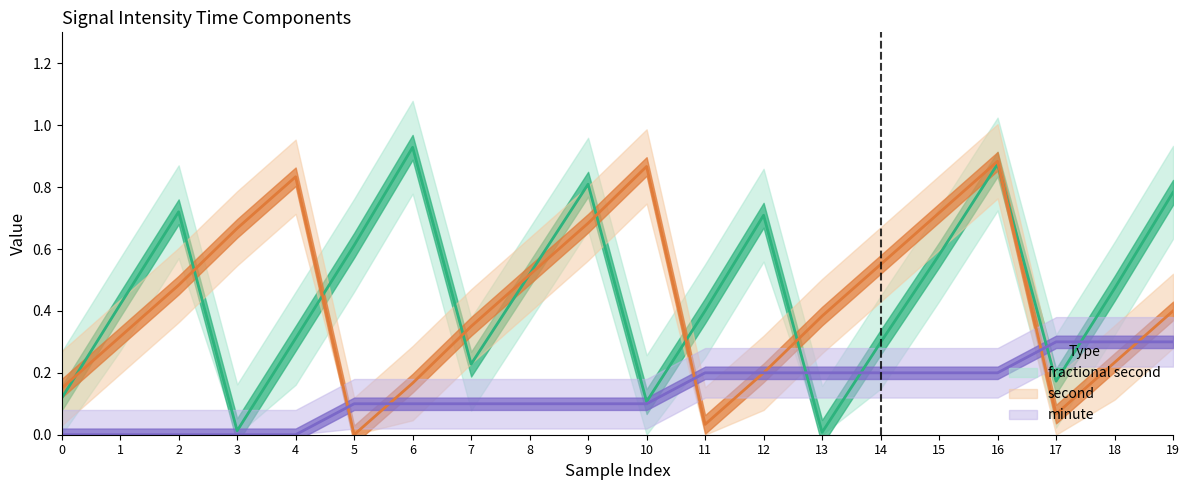

Which category has the highest value in the second_norm series?

16